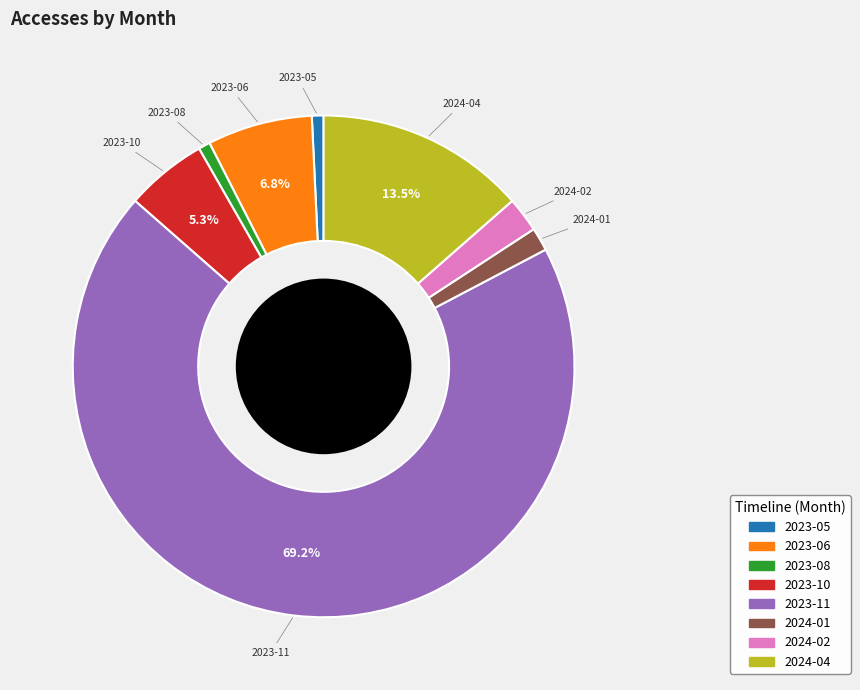

Which slice represents more than half of the pie?

2023-11